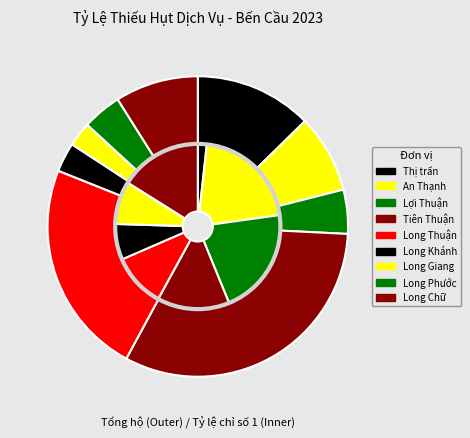

Count the number of slices in the pie.

9